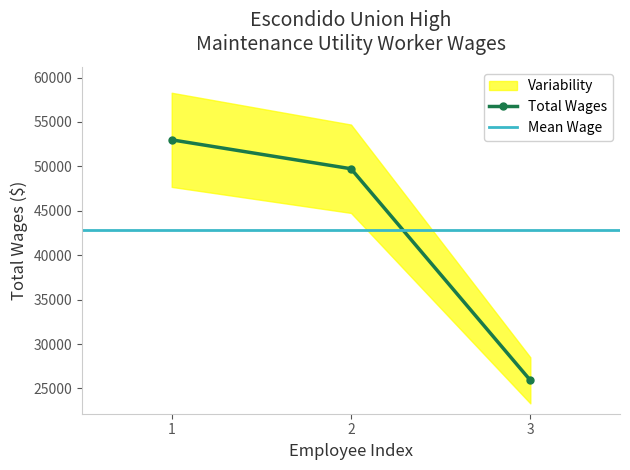

The value of Total Wages at 3 is 9552.8. True or false?

False